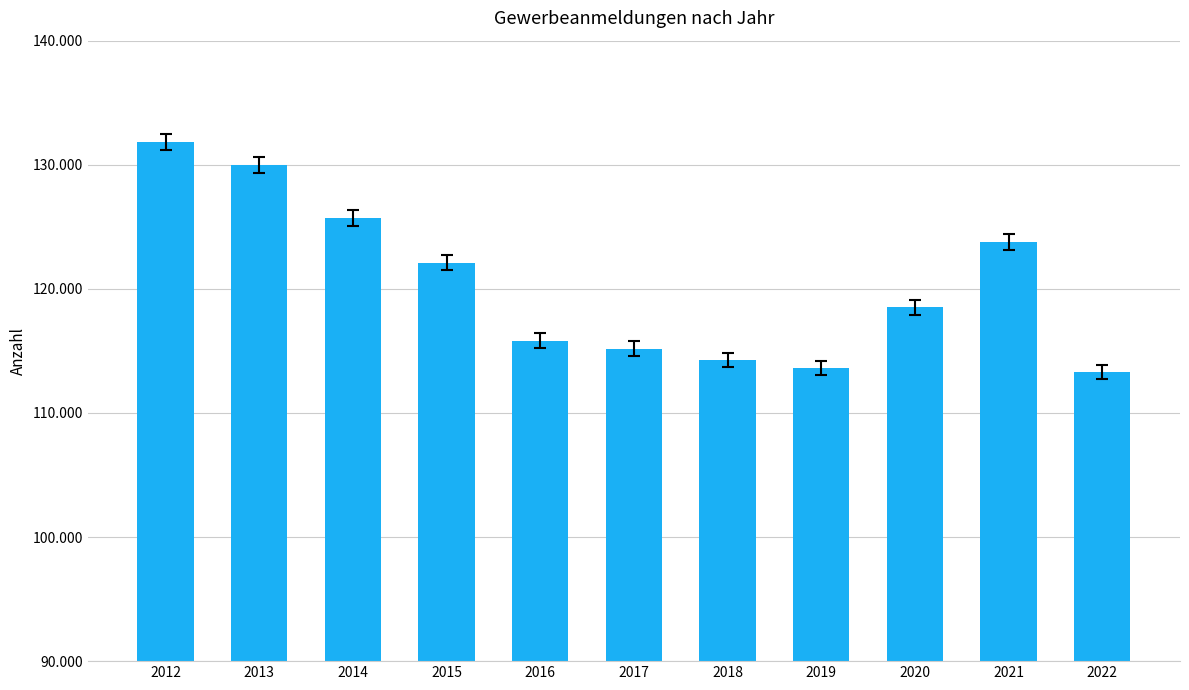

What is the difference between the values at 2021 and 2018?

9524